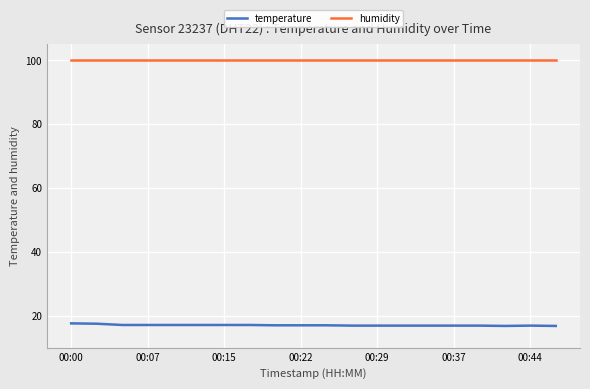

Rank the series by their average value, from lowest to highest.

temperature, humidity